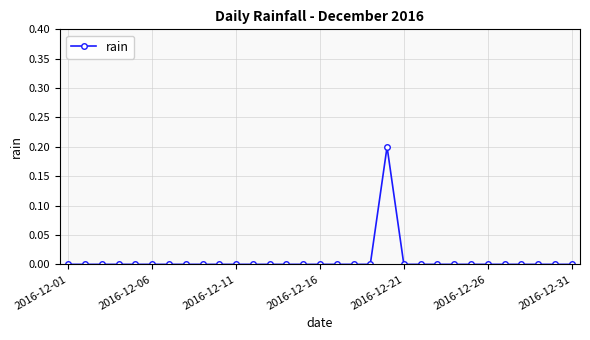

Reading left to right, what are all the values shown in this chart?

0.0	0.0	0.0	0.0	0.0	0.0	0.0	0.0	0.0	0.0	0.0	0.0	0.0	0.0	0.0	0.0	0.0	0.0	0.0	0.2	0.0	0.0	0.0	0.0	0.0	0.0	0.0	0.0	0.0	0.0	0.0